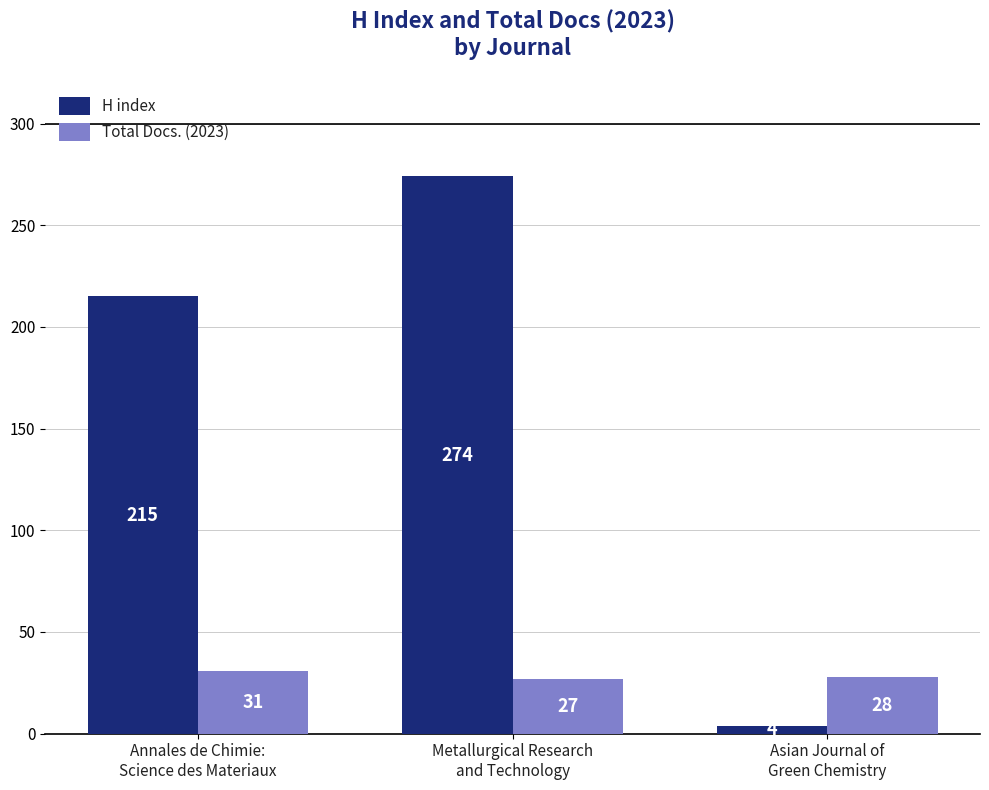

What is the greatest value displayed?

274